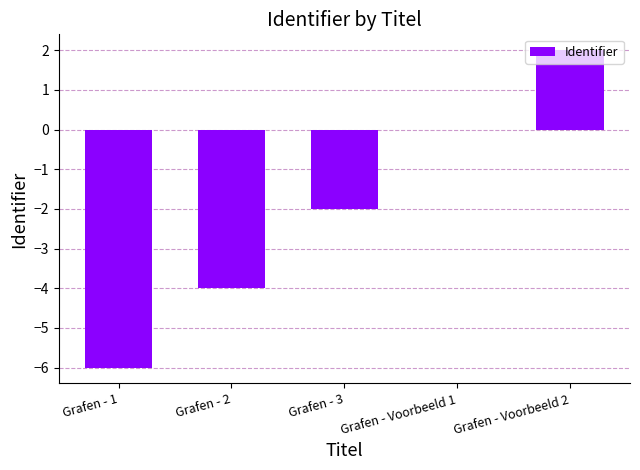

The value at Grafen - 2 is -4. True or false?

True